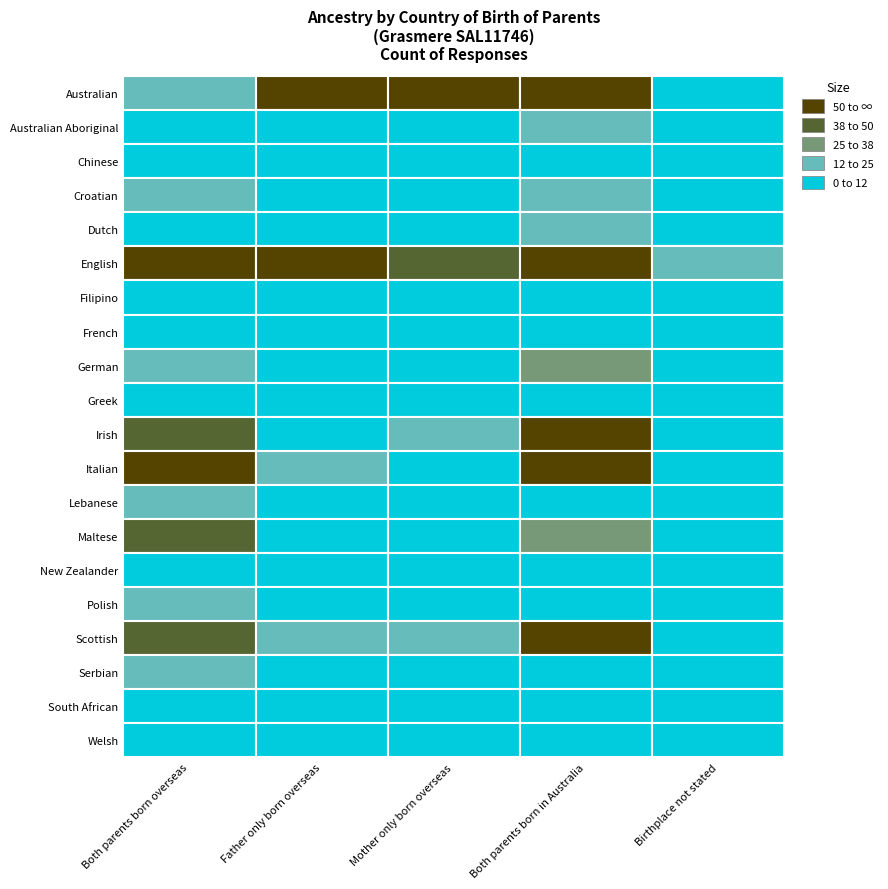

Is it true that Lebanese equals 11 at 3?

True